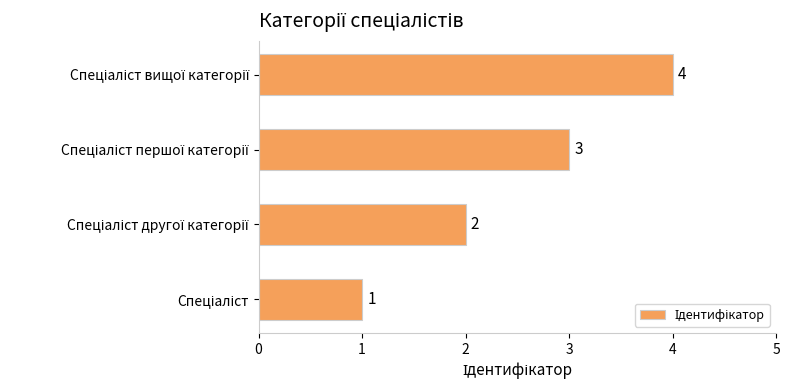

Count the values in the range 2 to 4.

3